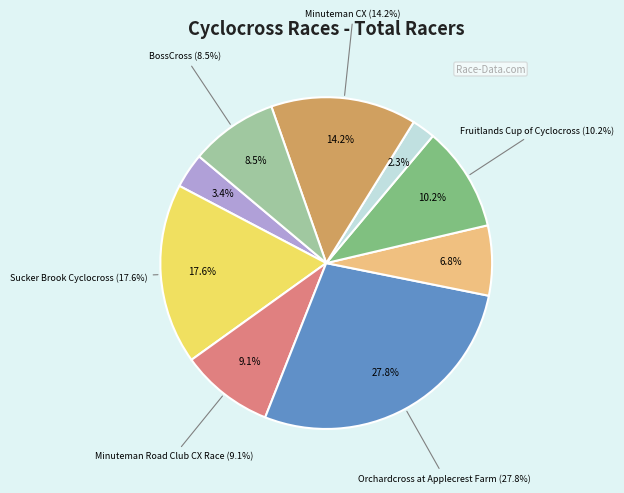

The BossCross slice represents 9% of the pie. True or false?

True